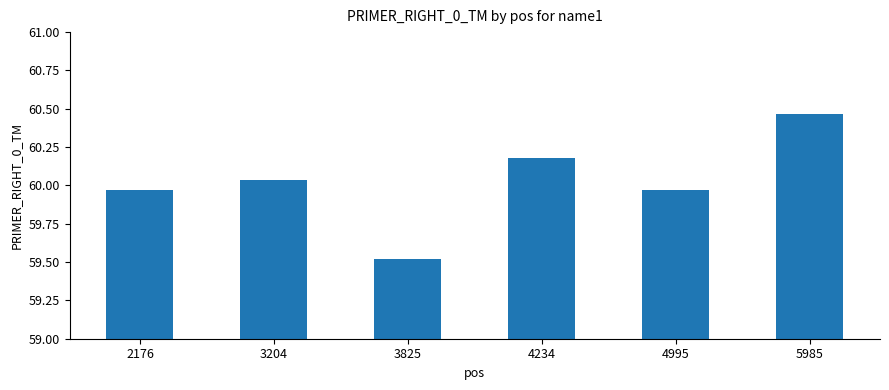

What is the change in value from 4234 to 4995?

-0.2